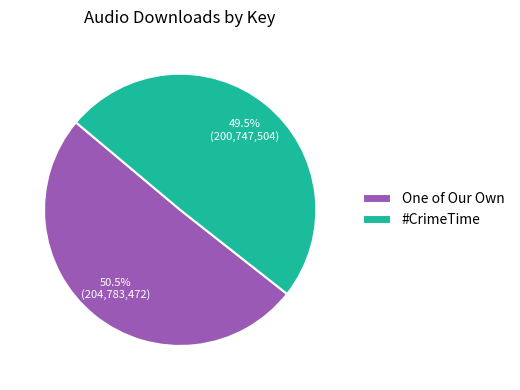

Which slice represents more than half of the pie?

One of Our Own